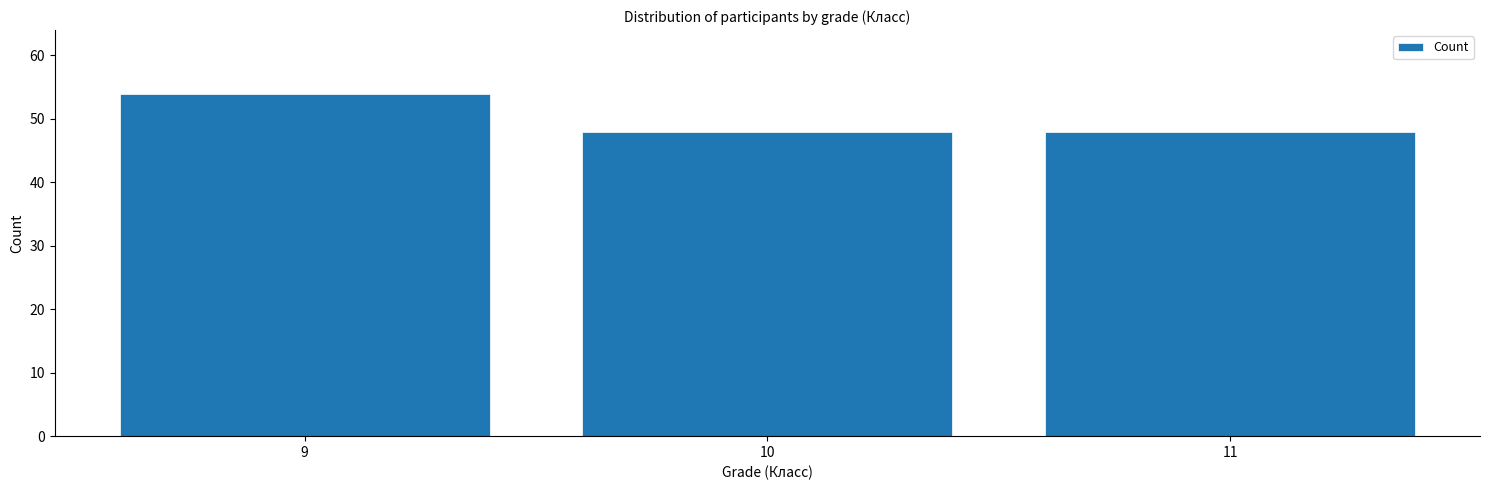

Reading left to right, transcribe all the data shown in this chart.

54	48	48